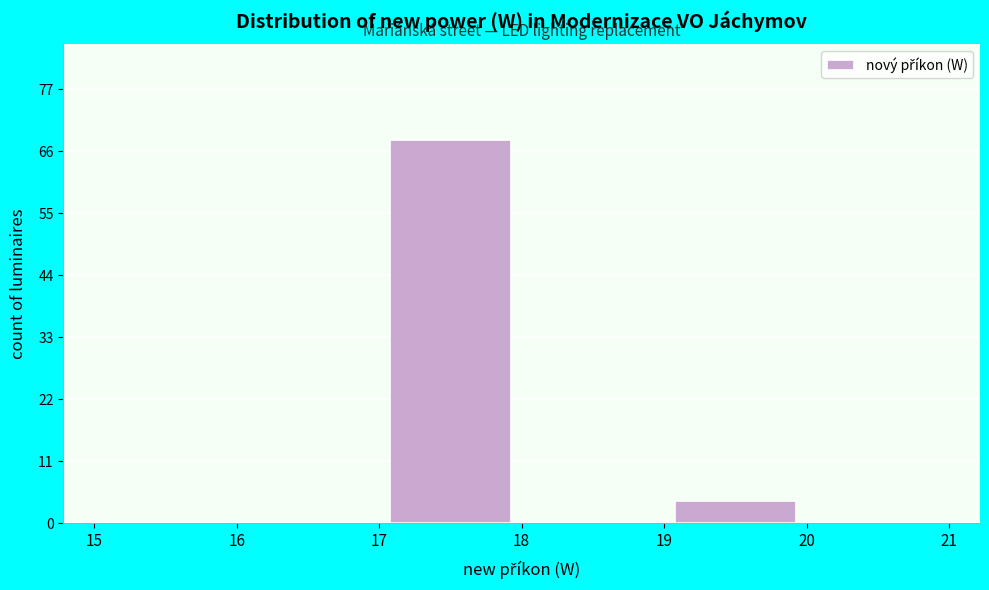

Reading left to right, list every bar in this chart as the range it spans on the x-axis followed by its height. The values are not printed on the chart, so give them approximately, as read against the axis.

15 to 16: 0
16 to 17: 0
17 to 18: 68
18 to 19: 0
19 to 20: 4
20 to 21: 0